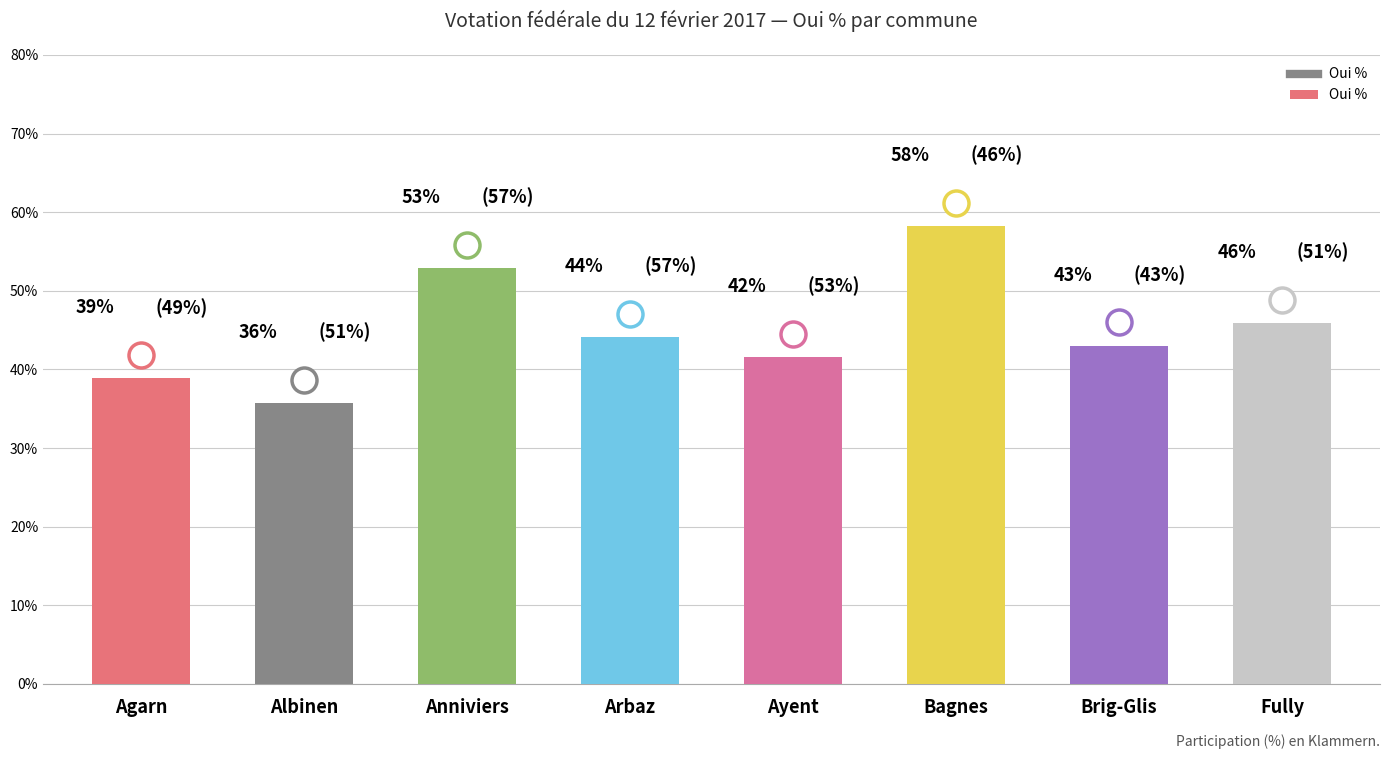

What is the approximate value at Arbaz?

44.1